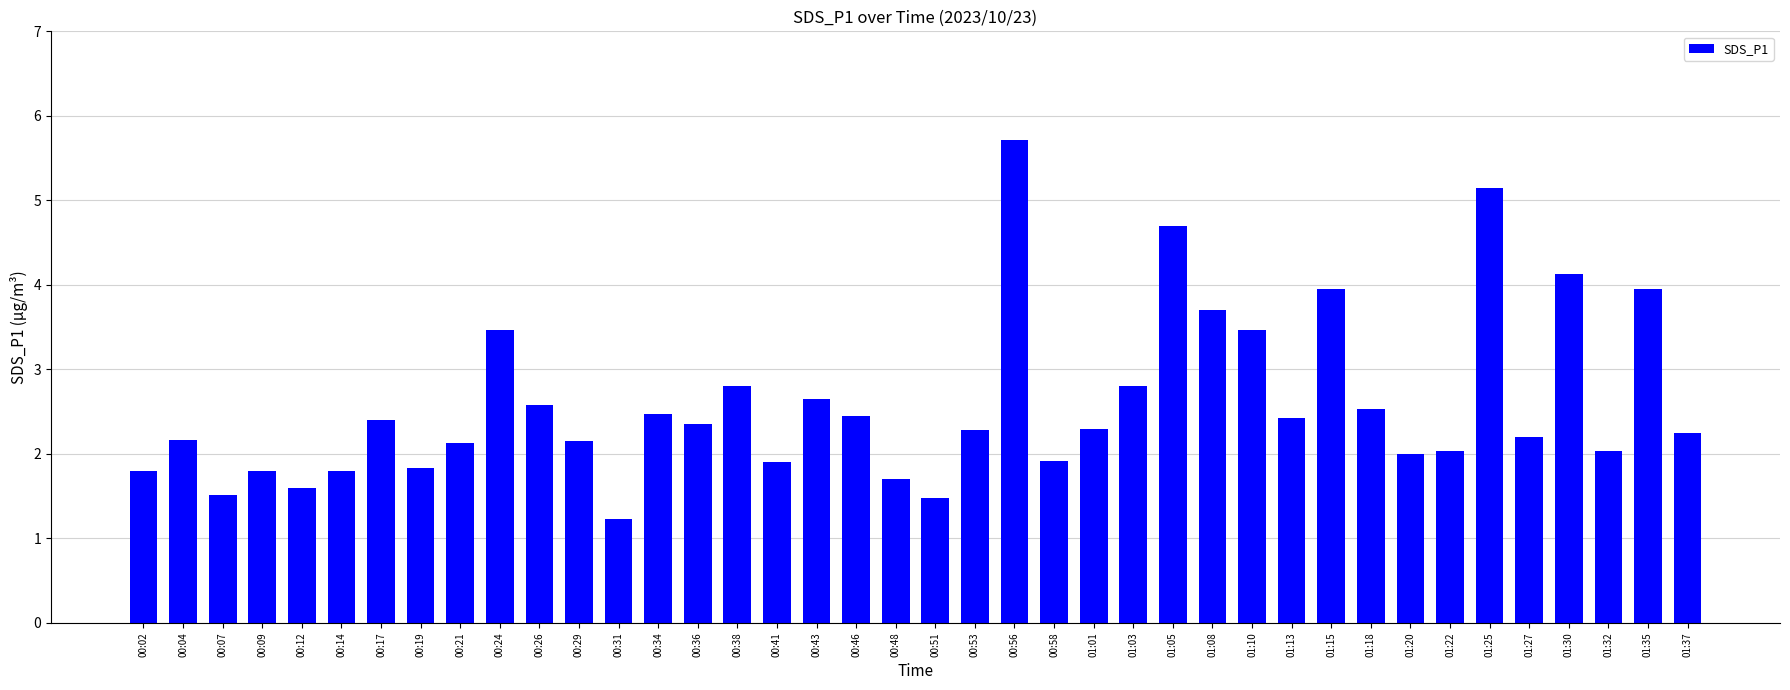

How many categories are shown in the chart?

40